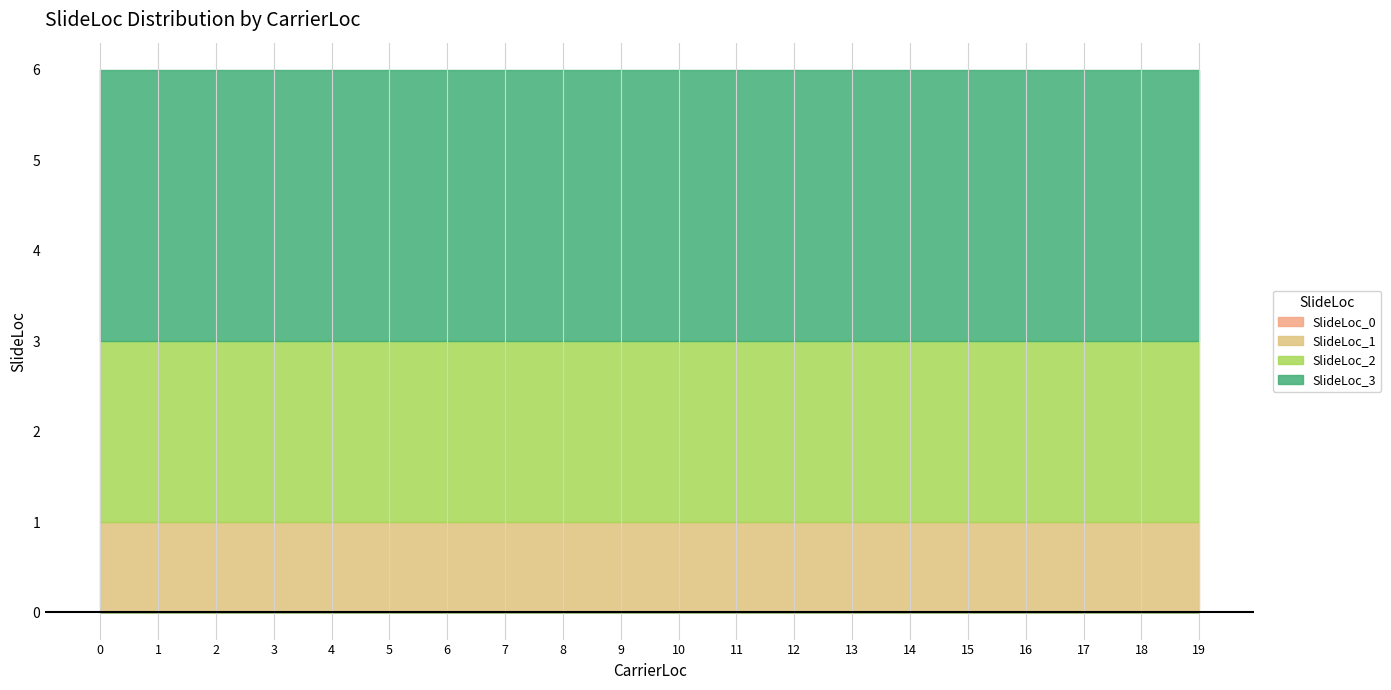

True or false: SlideLoc_1 and SlideLoc_0 cross at least once.

False